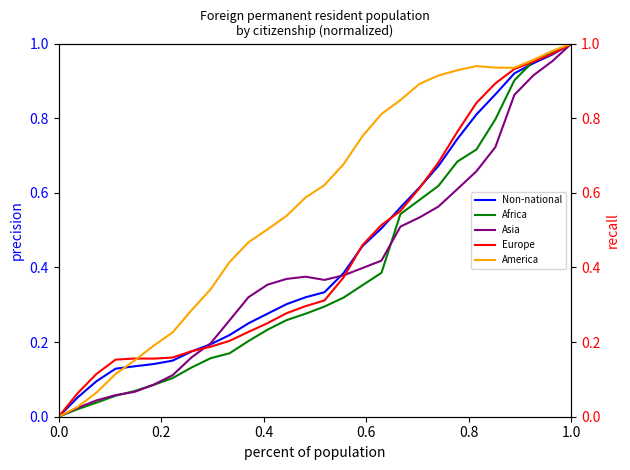

At how many categories does at least one series exceed 0?

27